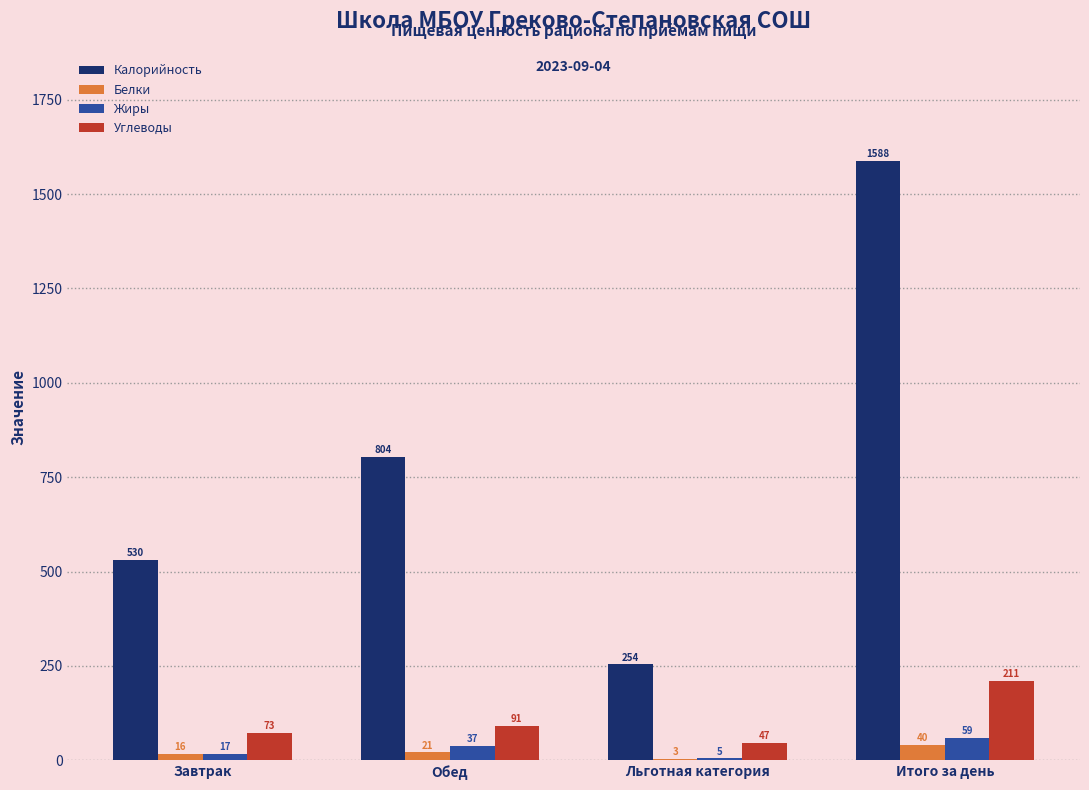

Between Льготная категория and Итого за день, which series saw the biggest shift?

Калорийность